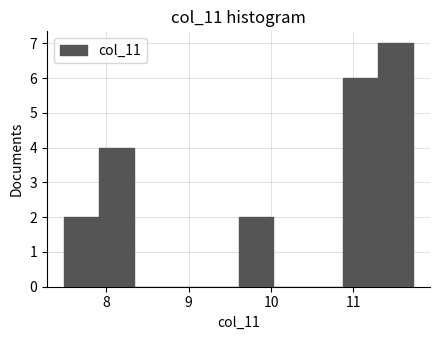

Reading left to right, transcribe this chart: for each bar, give the range it covers on the x-axis and its height. Neither the bar edges nor the heights are printed on the chart, so give them approximately, as read against the axes.

7.5 to 7.9: 2
7.9 to 8.3: 4
8.3 to 8.8: 0
8.8 to 9.2: 0
9.2 to 9.6: 0
9.6 to 10.0: 2
10.0 to 10.5: 0
10.5 to 10.9: 0
10.9 to 11.3: 6
11.3 to 11.7: 7